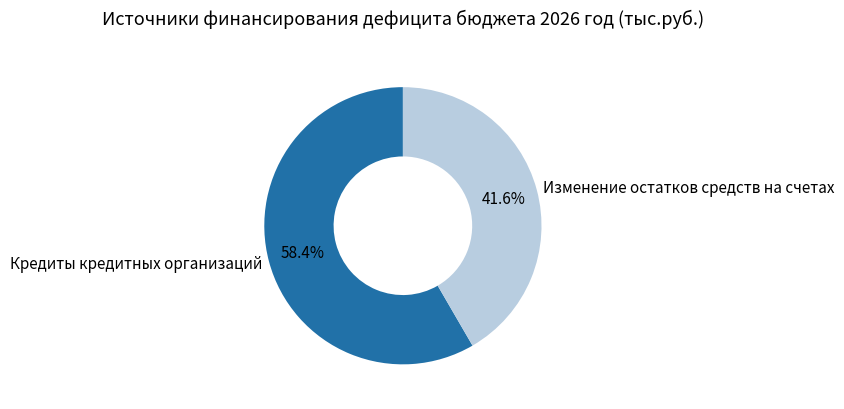

Is Изменение остатков средств на счетах the majority of the pie?

No